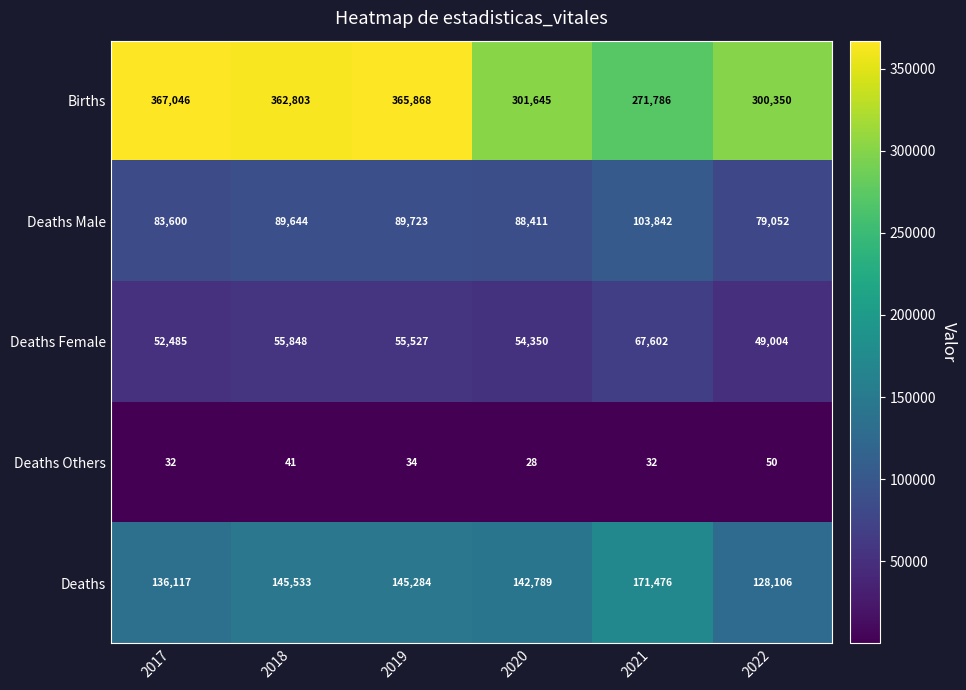

What is the spread (max minus min) of values at 2019?

365834